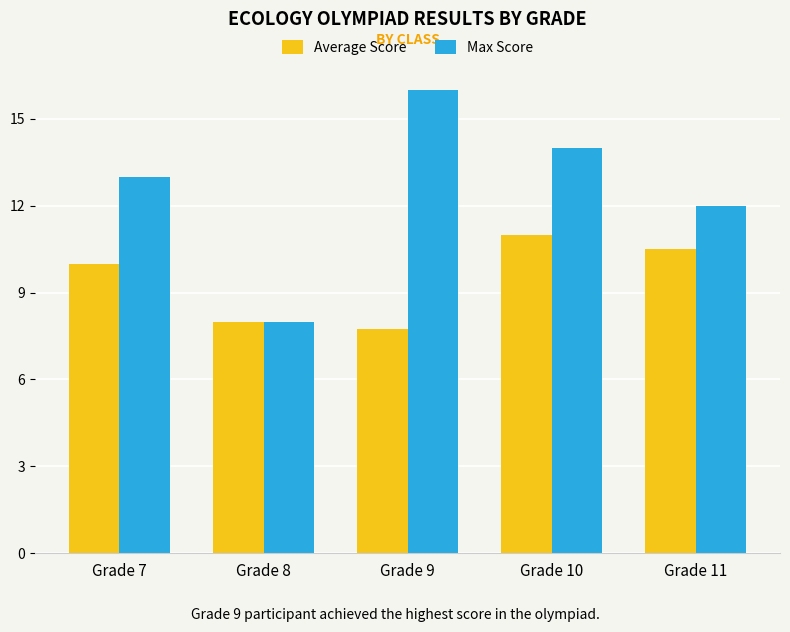

Does the chart contain any negative values?

No